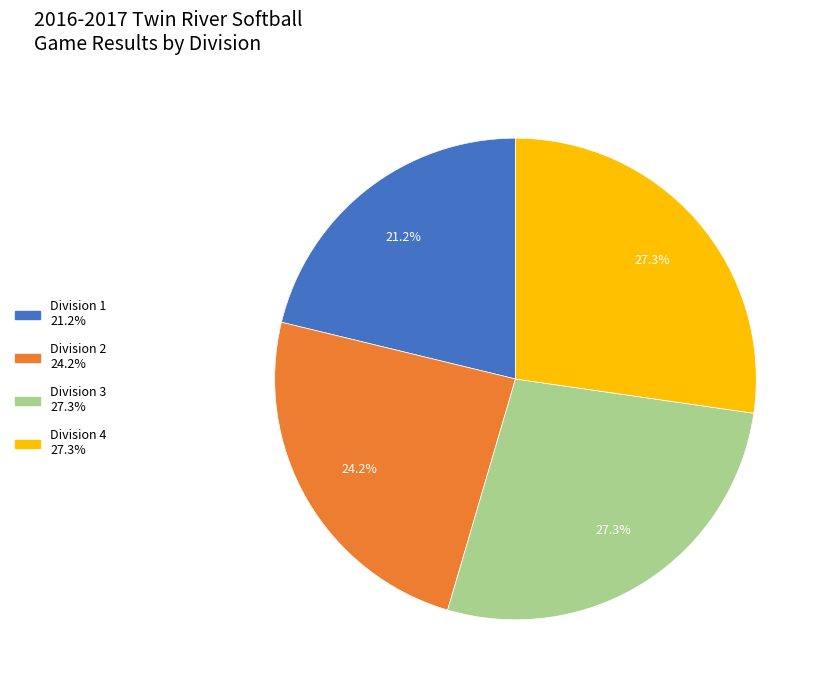

To the nearest percent, what is the average slice percentage?

25%